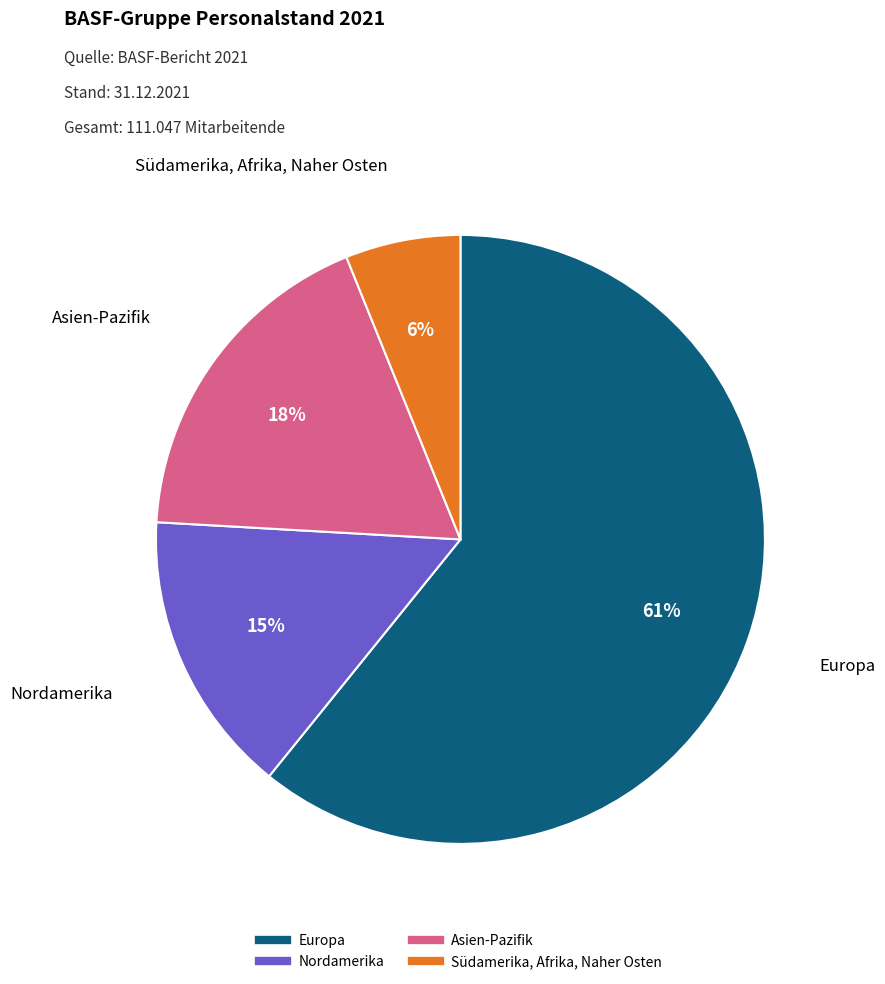

Combined, do Nordamerika and Südamerika, Afrika, Naher Osten account for over 50%?

No